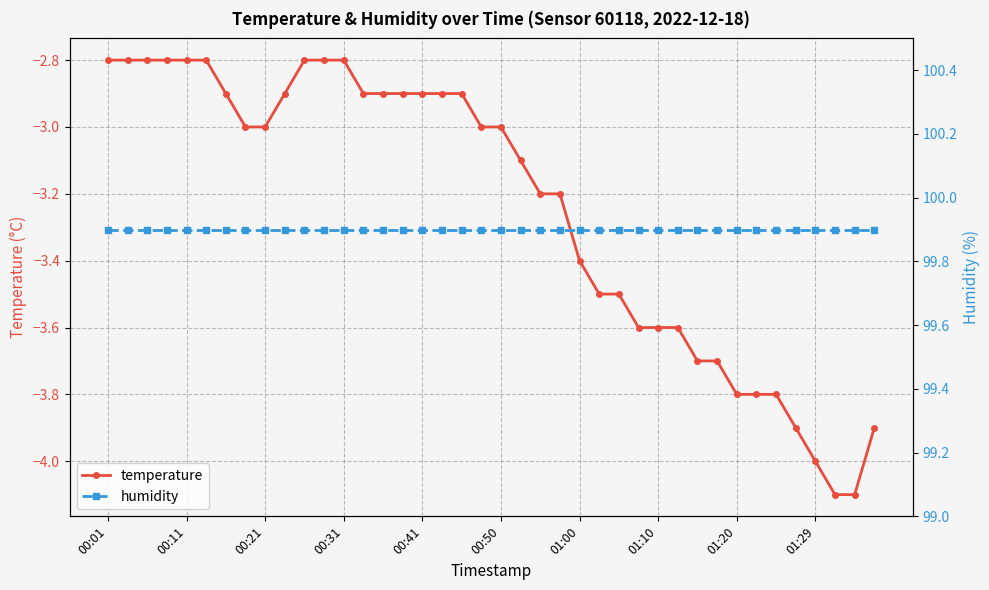

Which label corresponds to the largest value in the chart?

00:01